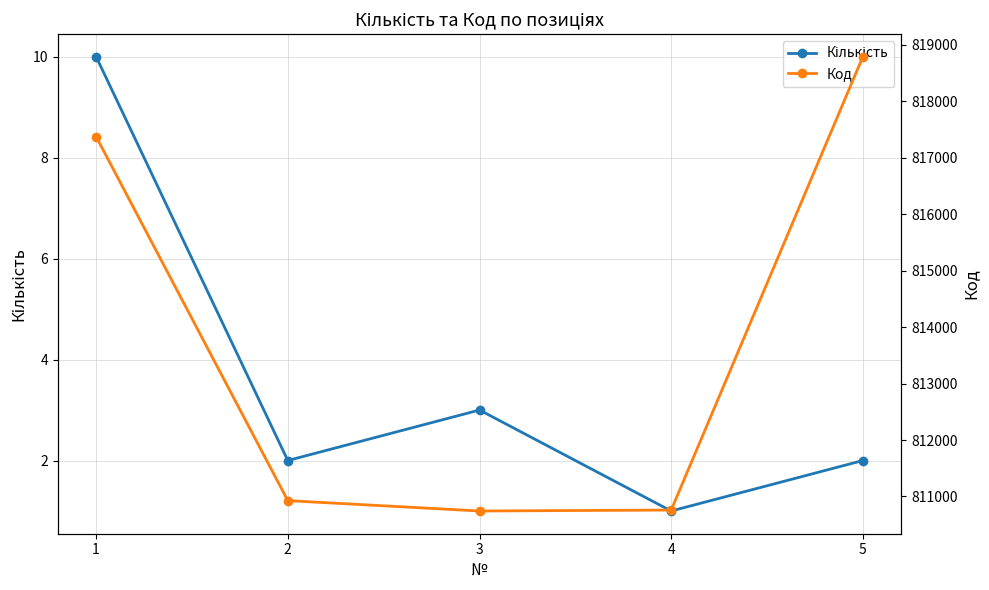

How many categories are shown in the chart?

5